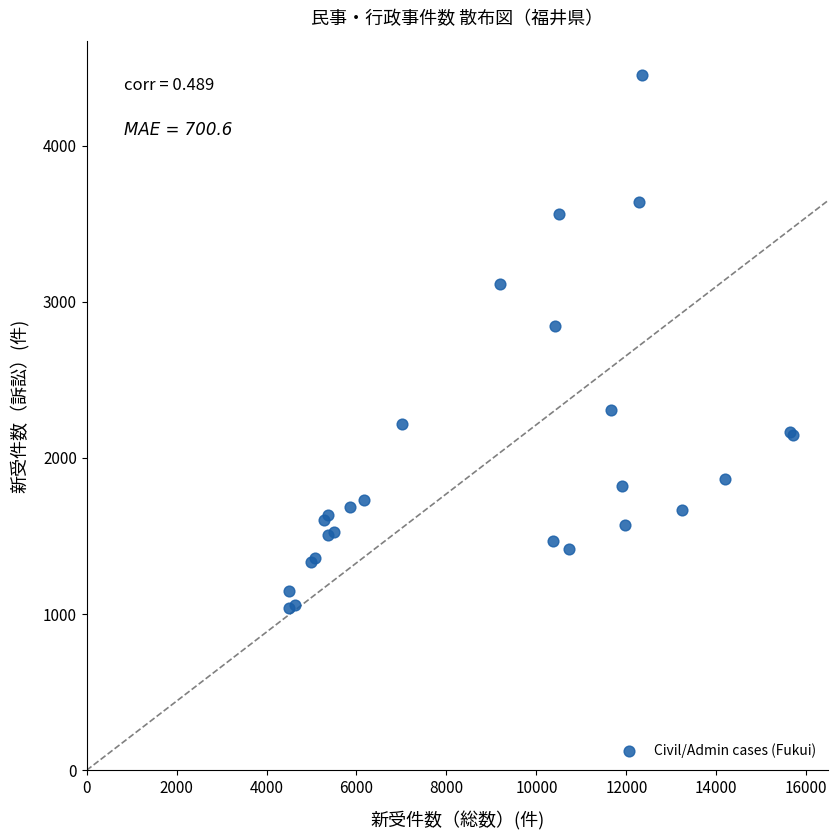

What Y value in the scatter plot is closest to 2744?

2844